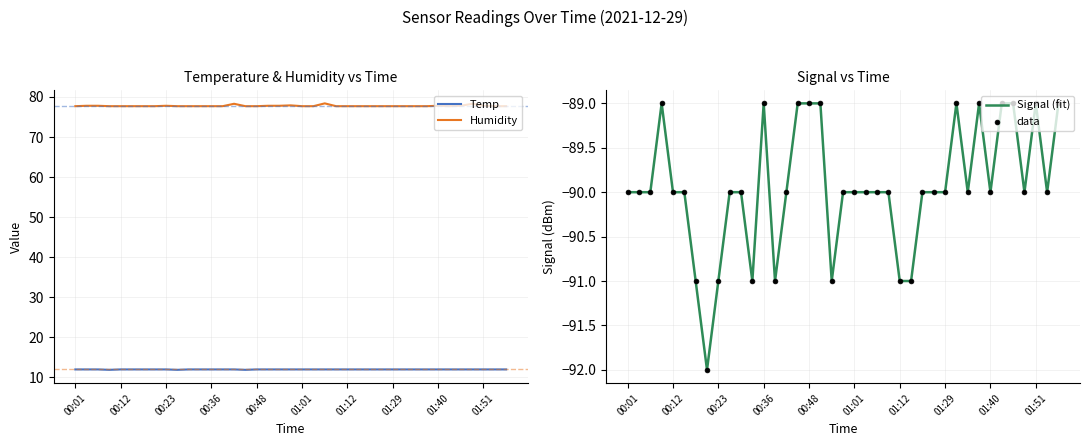

Which series has the largest Y range (max minus min)?

Signal